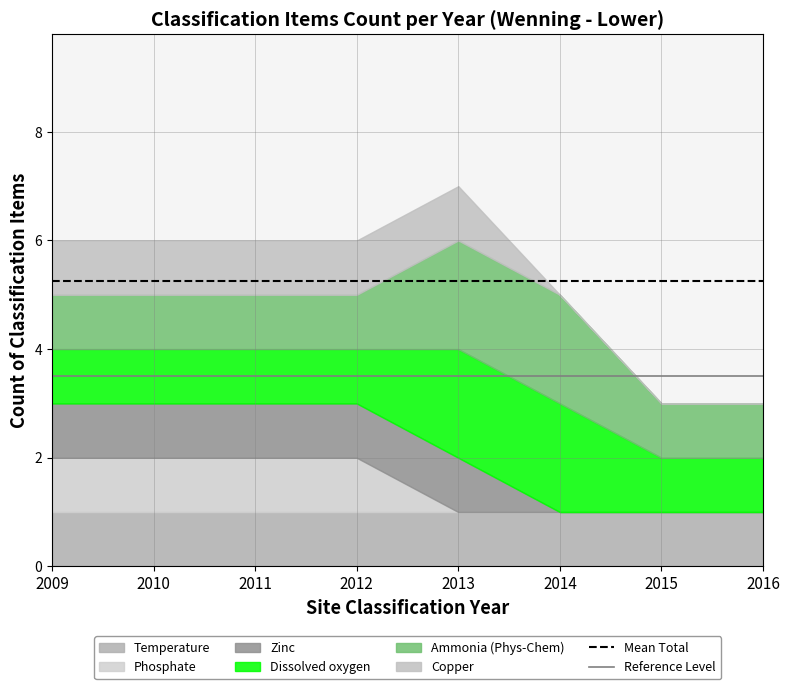

At 2010, list the series in order from largest to smallest.

Mean Total, Reference Level